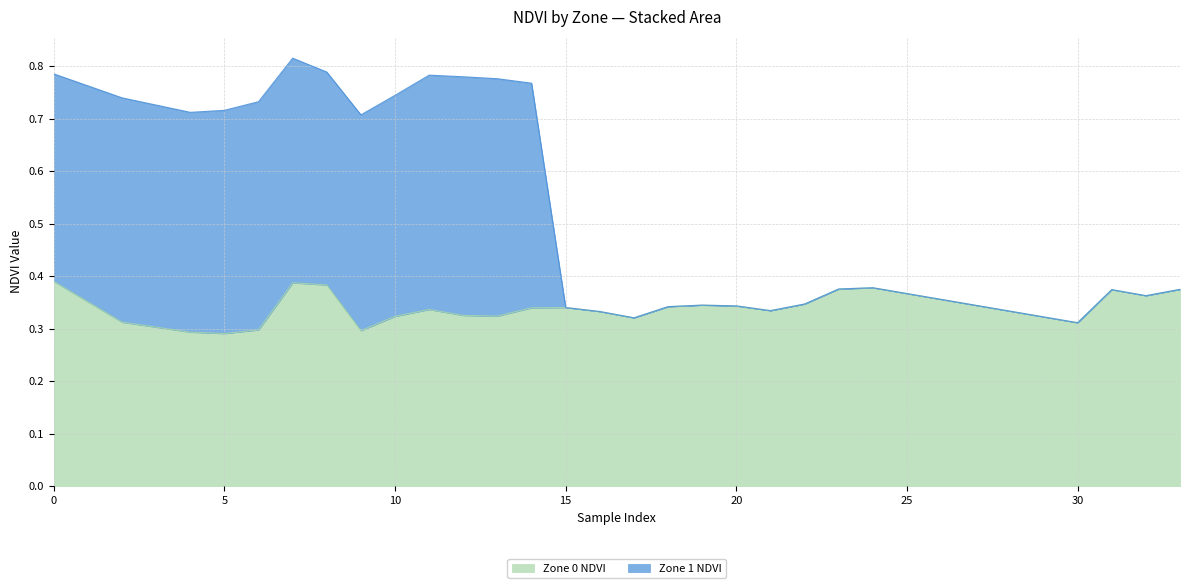

List the labels in order of Zone 0 NDVI value, largest first.

0, 7, 8, 24, 23, 33, 31, 32, 22, 19, 20, 18, 15, 14, 11, 21, 16, 12, 13, 10, 17, 2, 30, 6, 9, 4, 5